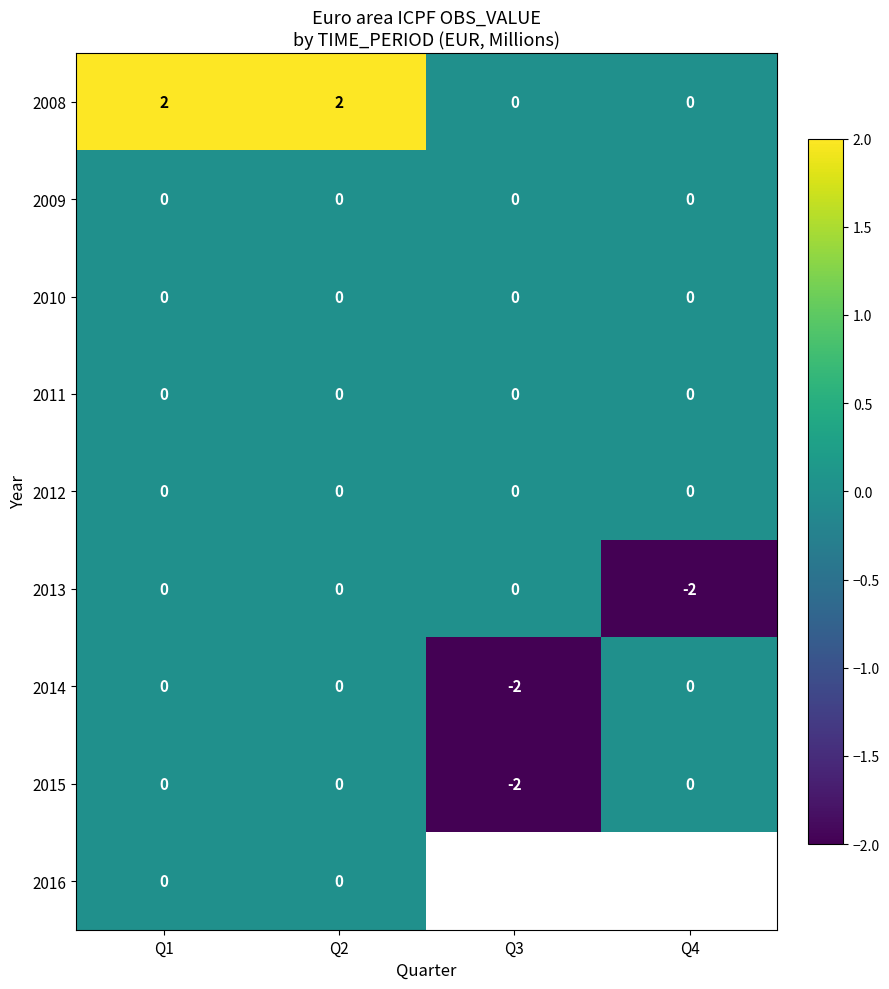

At how many categories does at least one series exceed 1?

2